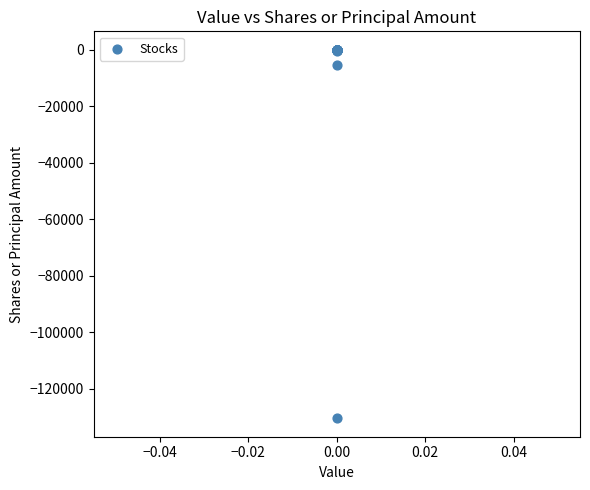

What Y value in the scatter plot is closest to -65208?

-5350